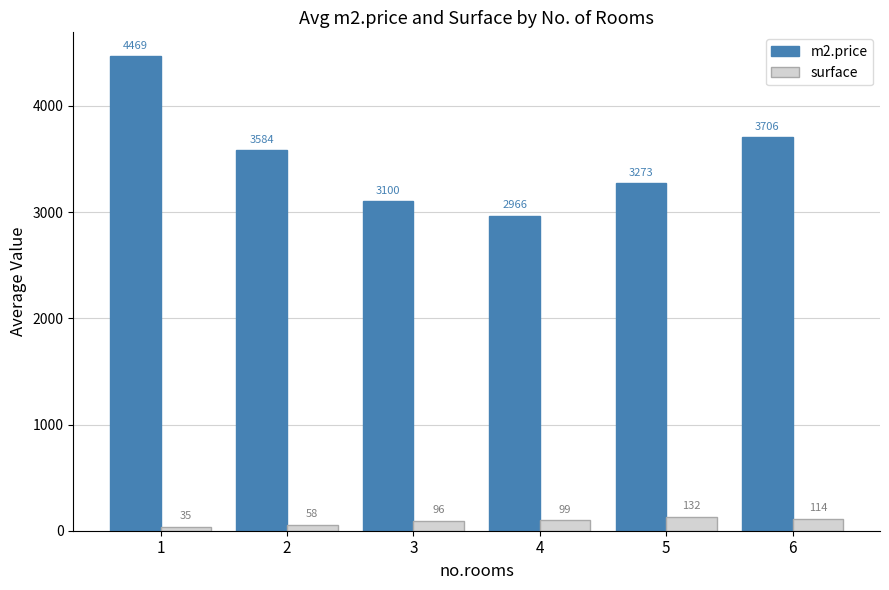

What are all the series names shown in the legend?

m2.price, surface